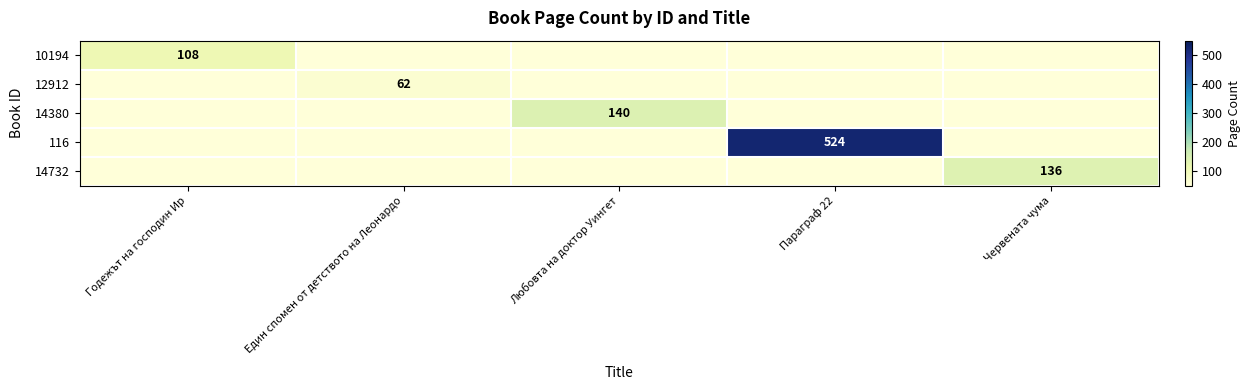

Which label corresponds to the largest value in the chart?

Параграф 22